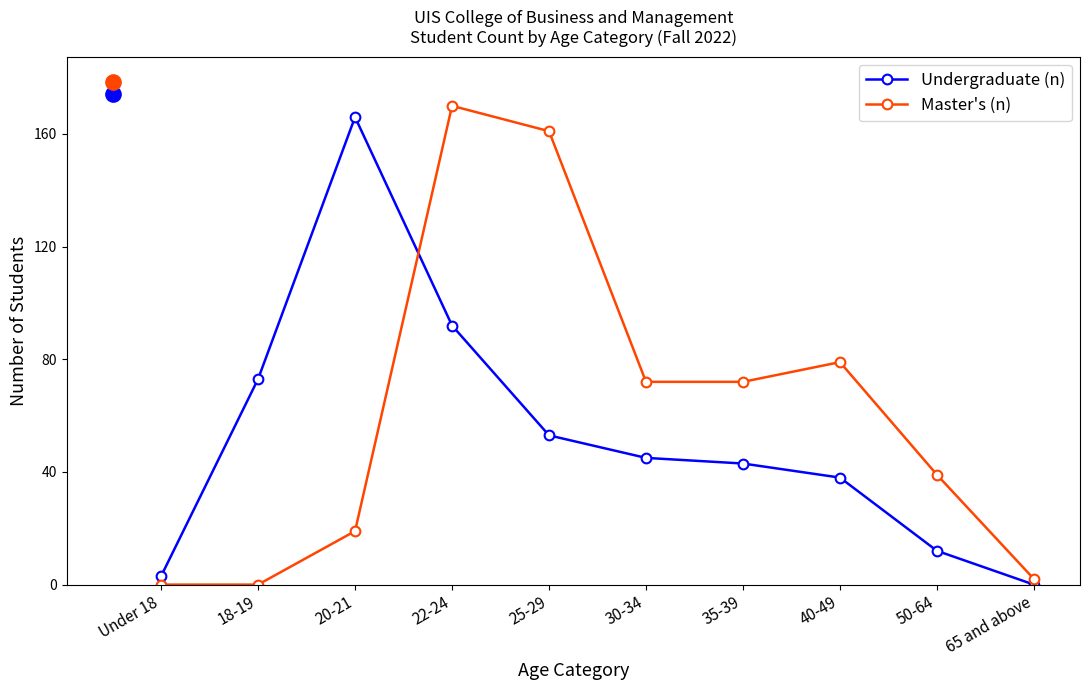

At which label is Master's (n) closest to 85?

40-49